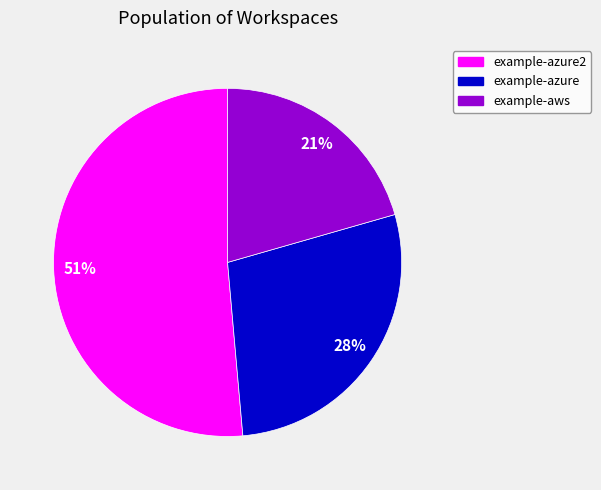

Is there a majority slice in this chart?

Yes